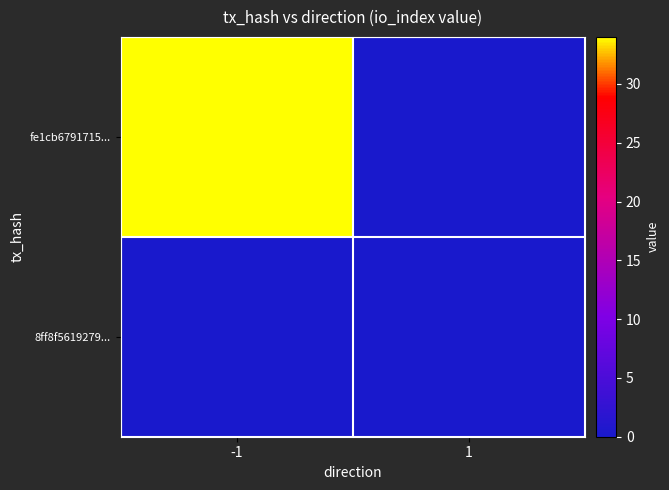

Reading left to right, what are all the values shown in this chart?

fe1cb6791715...: -1=34	1=0
8ff8f5619279...: -1=0	1=0